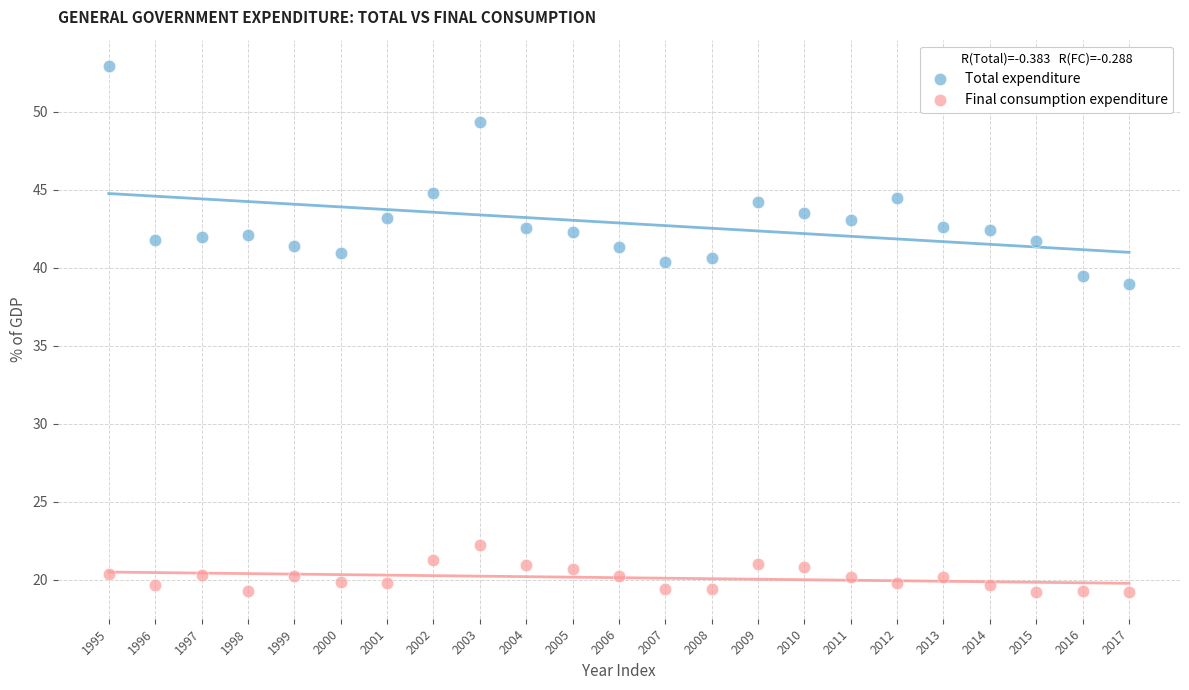

What are all the series names shown in the legend?

Total expenditure, Final consumption expenditure